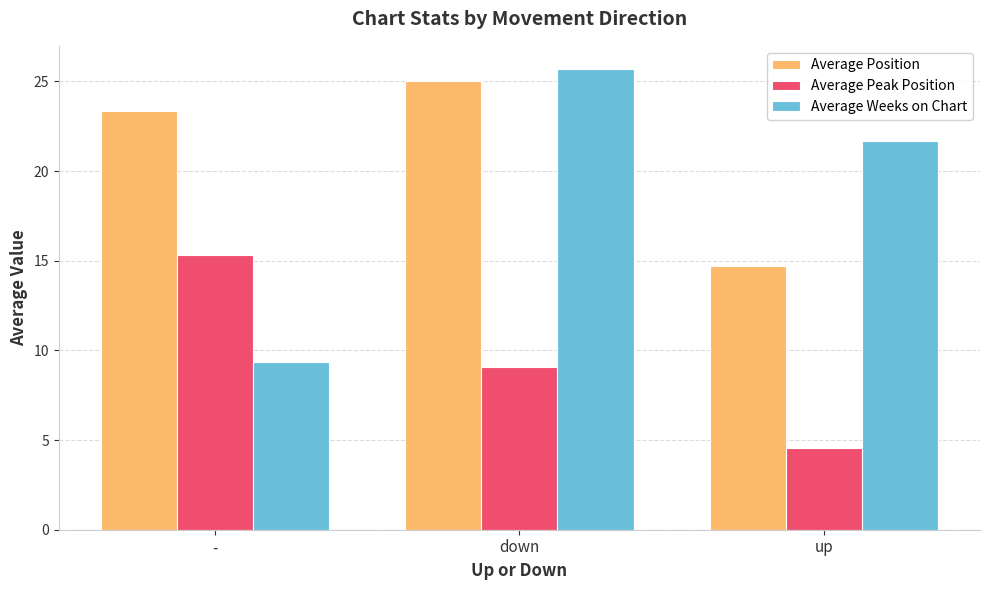

What is the approximate value of Average Weeks on Chart at -?

9.3